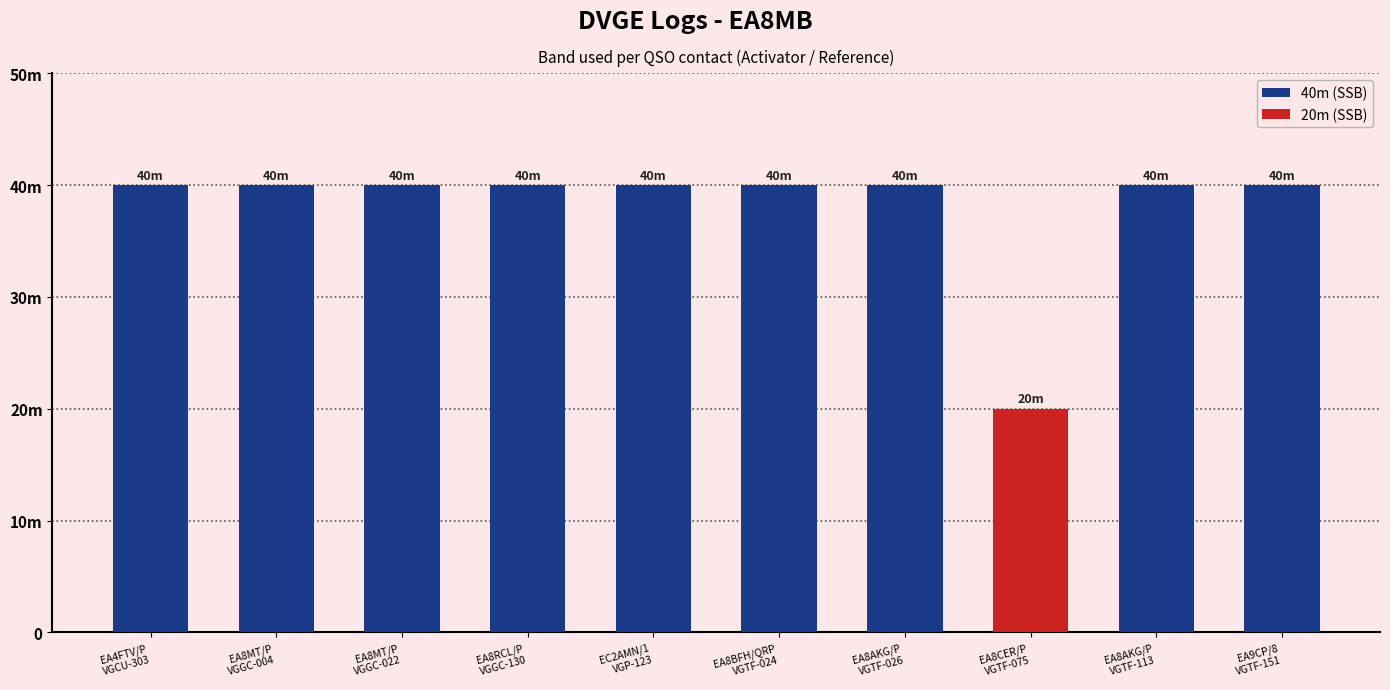

What is the difference between the second highest and minimum values?

20